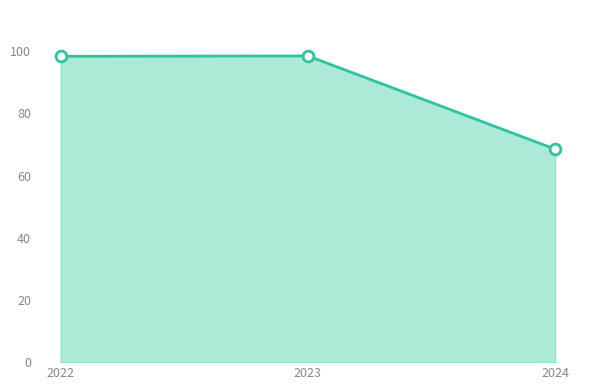

What is the ratio of the value at 2023 to the value at 2024?

1.4